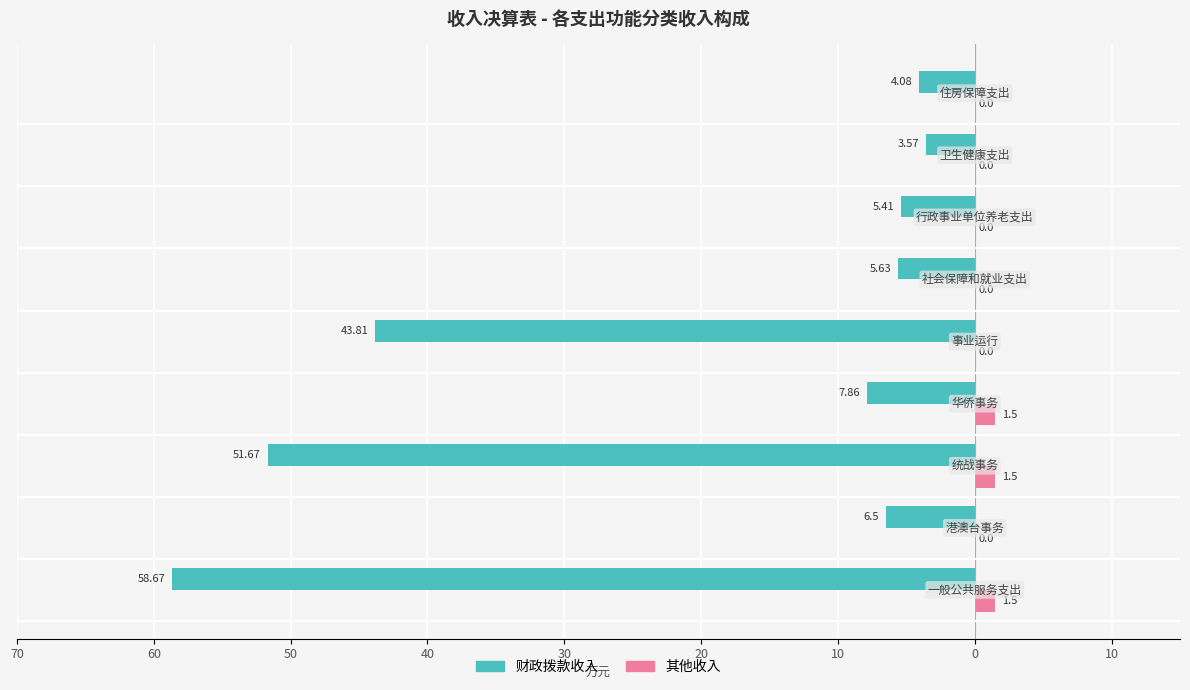

Which series has the widest spread of values?

财政拨款收入